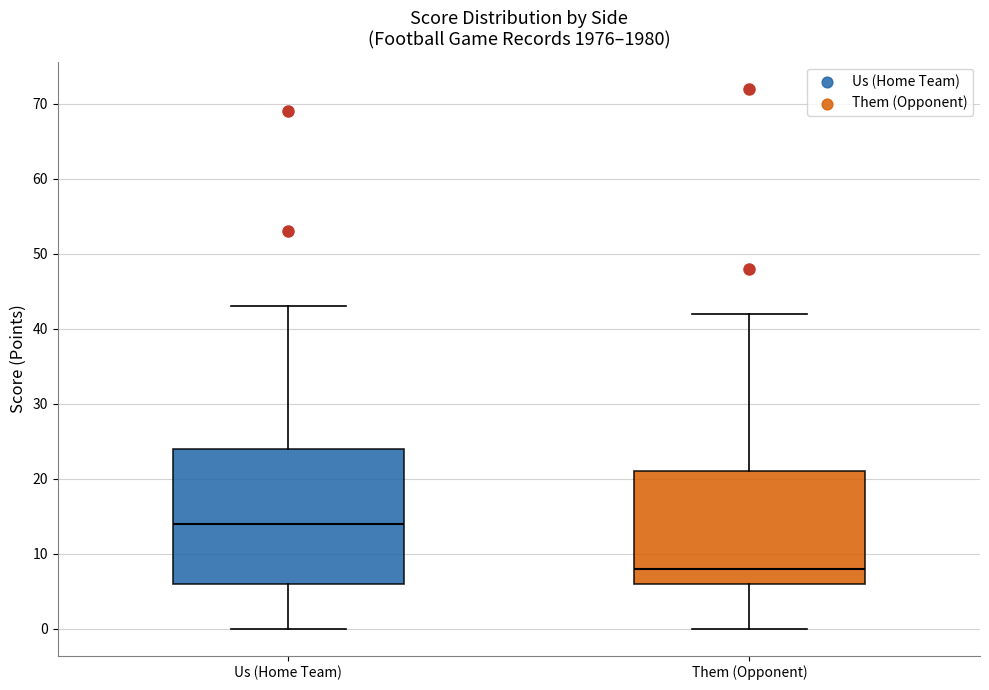

Comparing the boxes themselves (not the whiskers), which one is the tallest?

Us (Home Team)